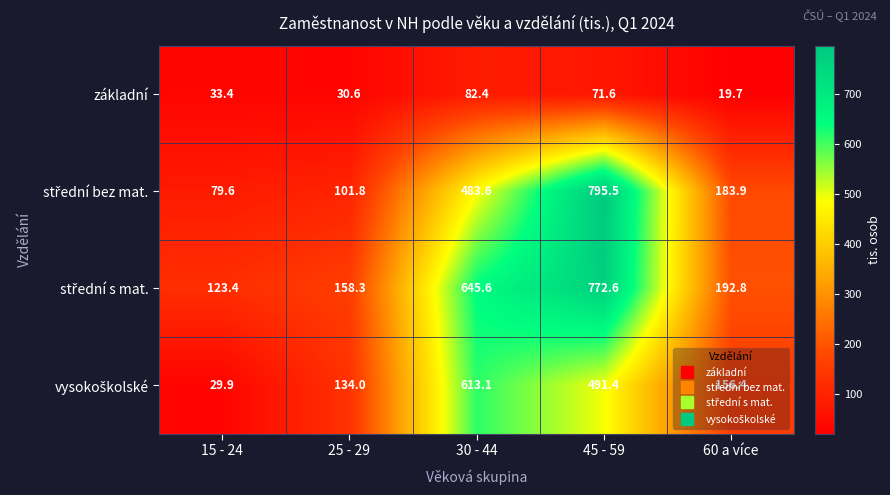

At which category is the sum across all series the highest?

45 - 59